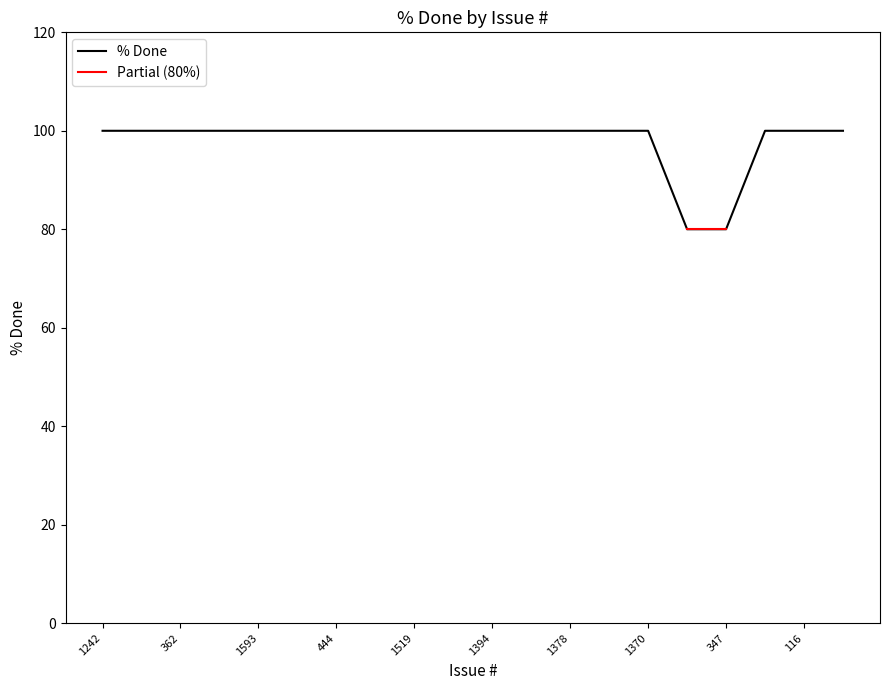

Reading right to left, what are all the values shown in this chart?

77=100	116=100	299=100	347=80	27=80	1370=100	1375=100	1378=100	1380=100	1394=100	1451=100	1519=100	1350=100	444=100	1588=100	1593=100	1604=100	362=100	868=100	1242=100